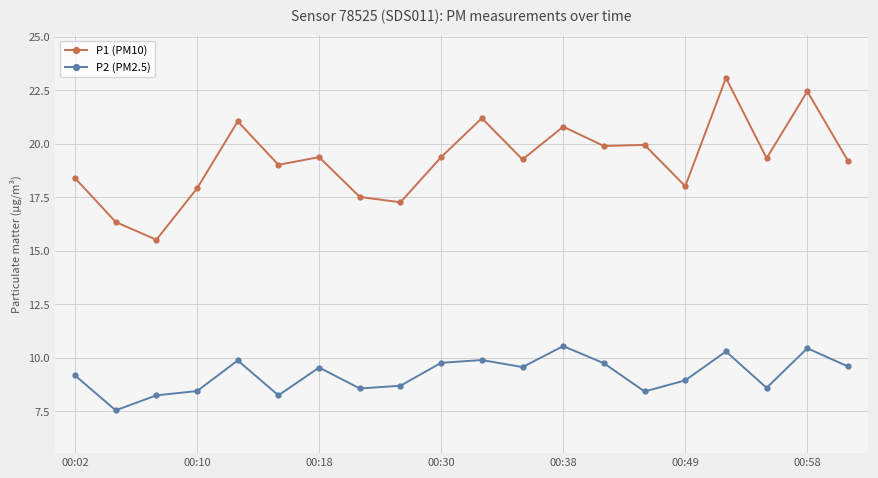

True or false: P2 (PM2.5) has more than 0 interior local peaks.

True